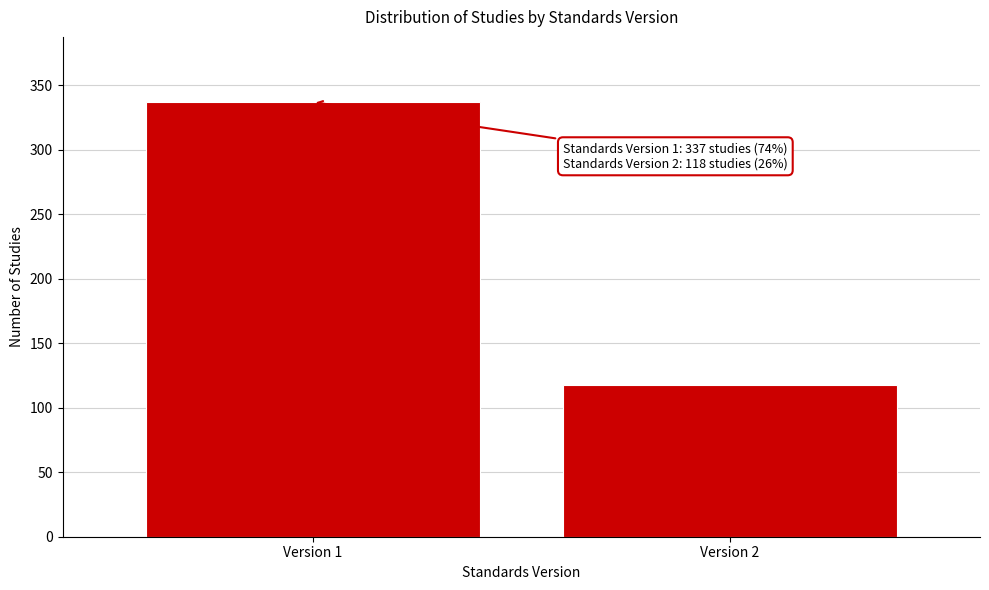

Reading left to right, transcribe all the data shown in this chart.

337	118